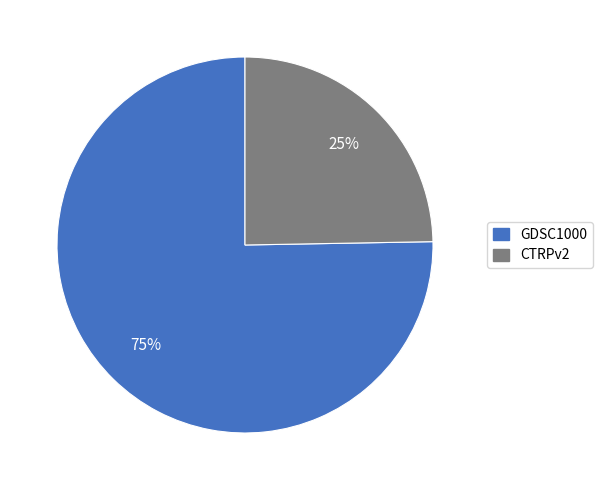

Which category accounts for the majority?

GDSC1000